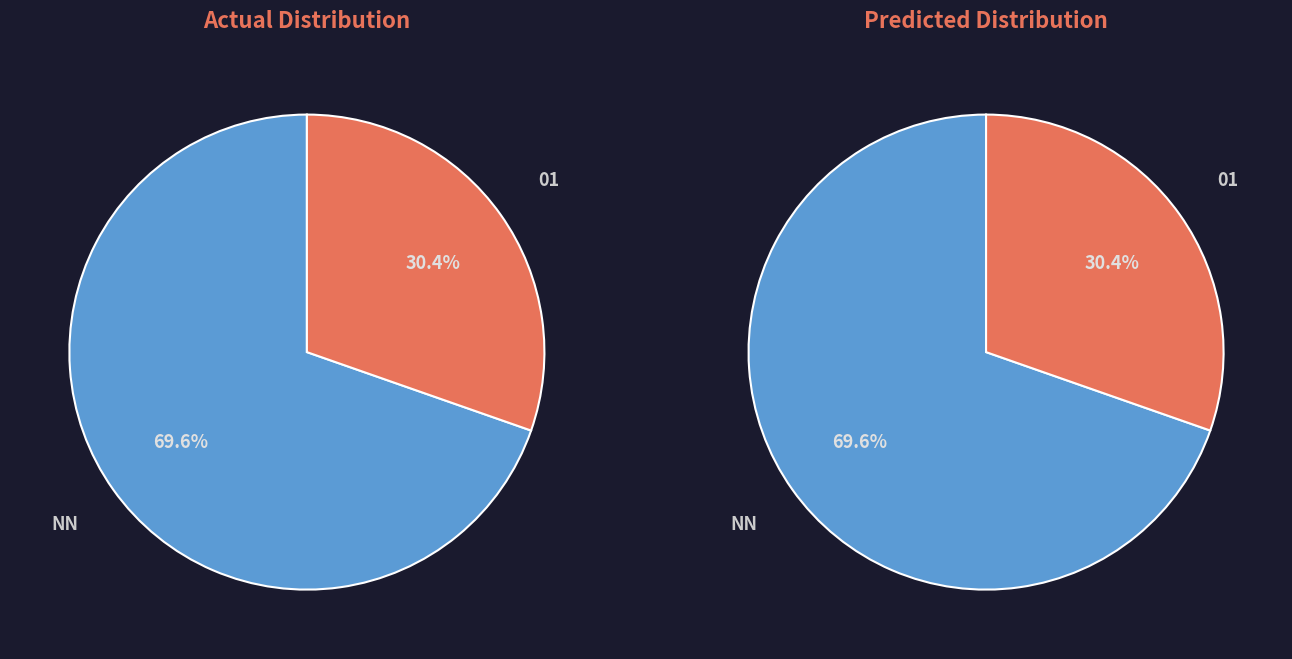

Rank the categories by value from lowest to highest.

01, NN